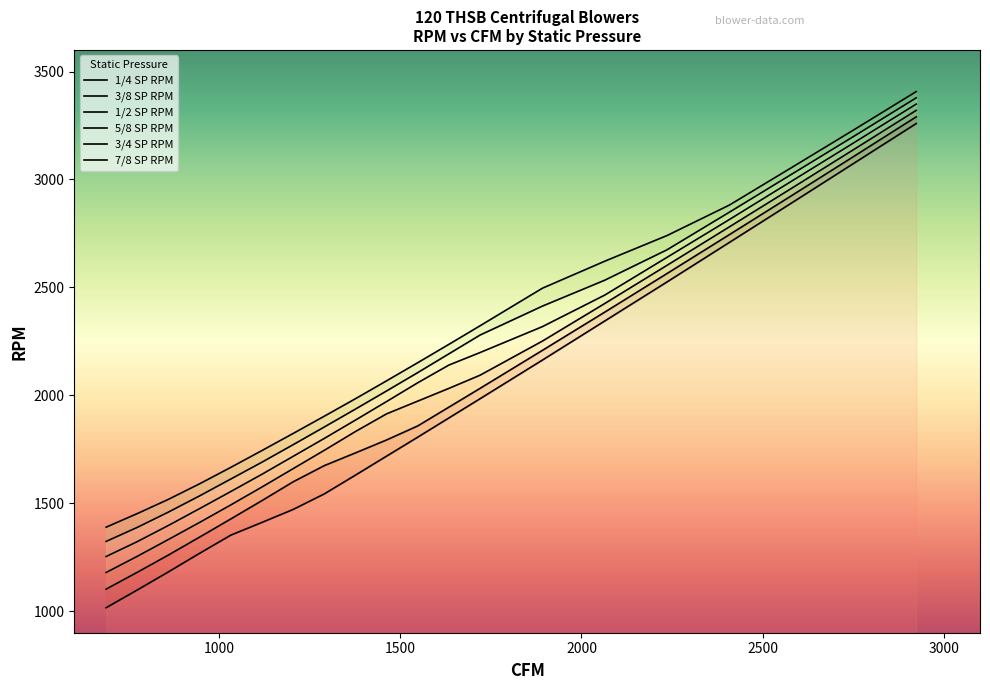

Is it true that 3/4 SP RPM equals 1771 at 1204?

True